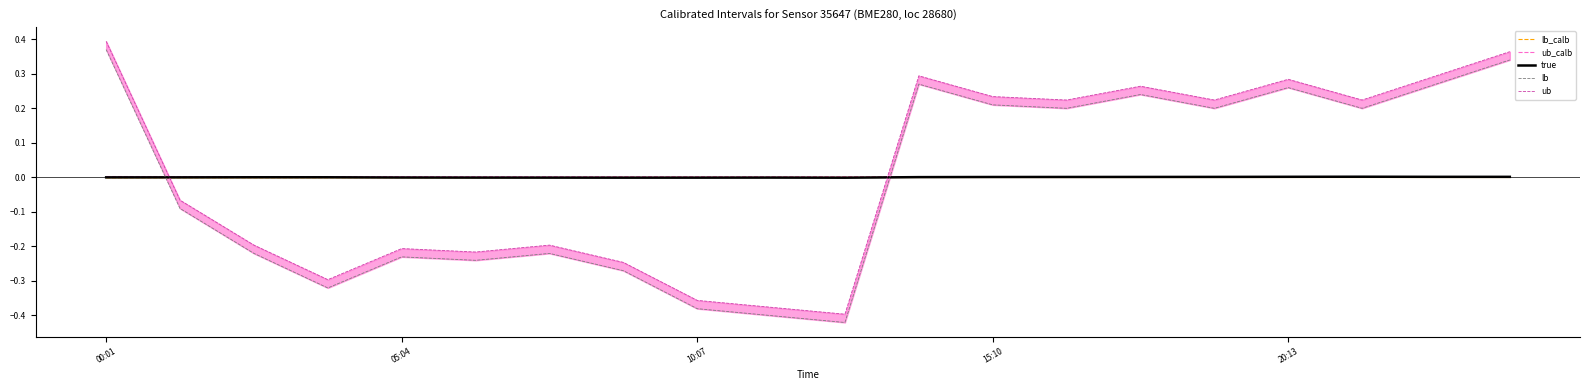

What are all the series names shown in the legend?

lb_calb, ub_calb, true, lb, ub